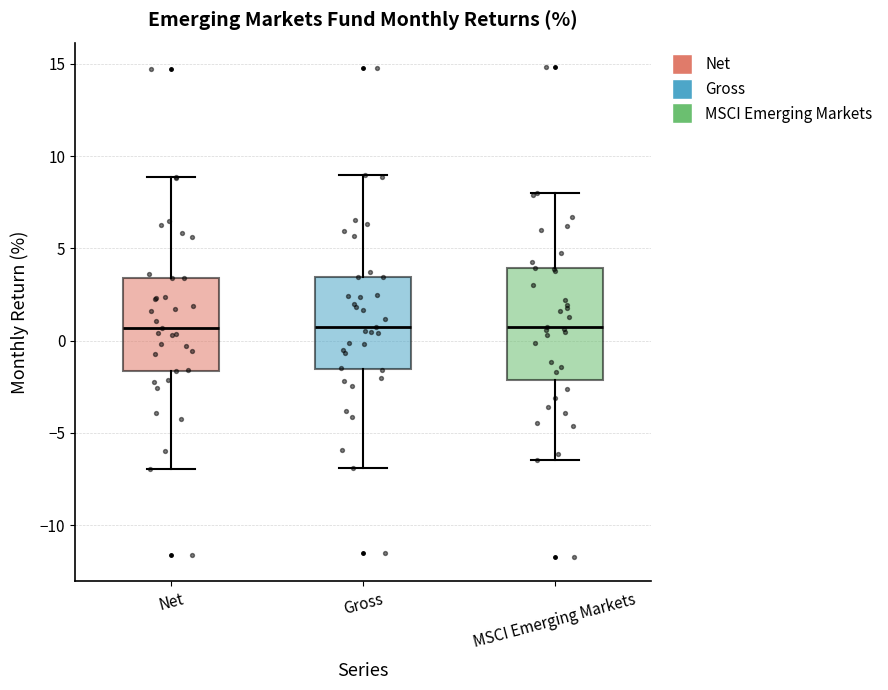

Reading left to right, transcribe this box plot: for each box, give where its median line is, the range the box spans, and where its two whiskers end, as read against the y-axis. The values are not printed on the chart, so give them approximately, as read against the axis.

Net: median 0.5, box -1.5 to 3.5, whiskers -7.0 to 9.0
Gross: median 1.0, box -1.5 to 3.5, whiskers -7.0 to 9.0
MSCI Emerging Markets: median 0.5, box -2.0 to 4.0, whiskers -6.5 to 8.0